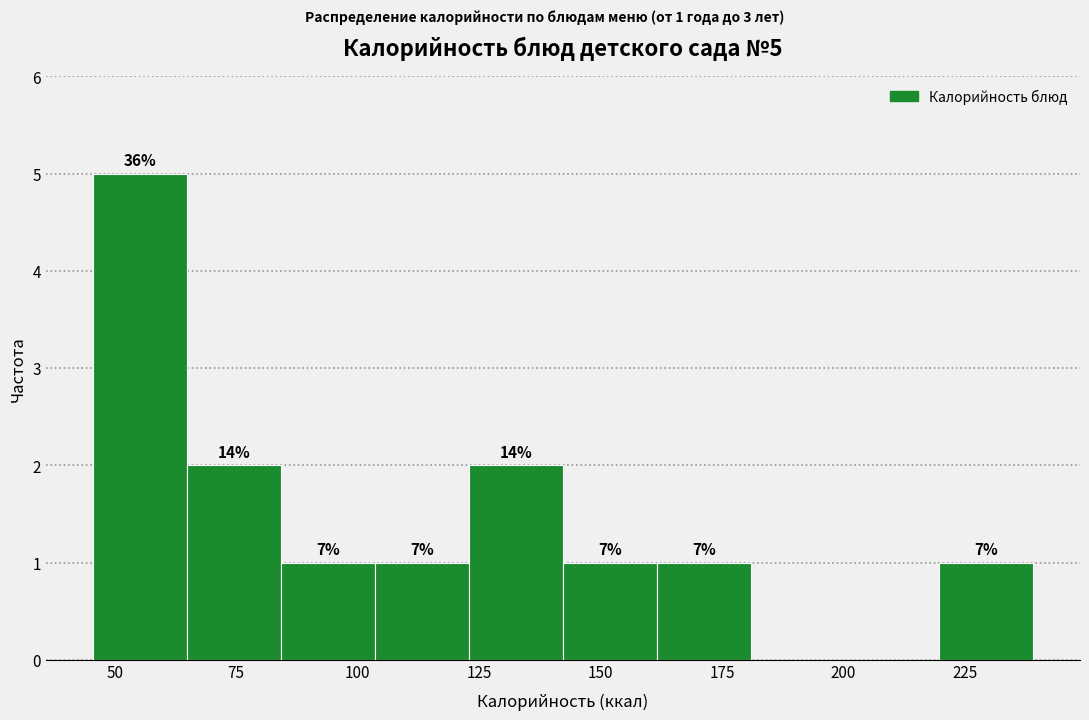

Around what value on the x-axis is the tallest bar? Give the approximate position of its centre, as read against the axis.

55